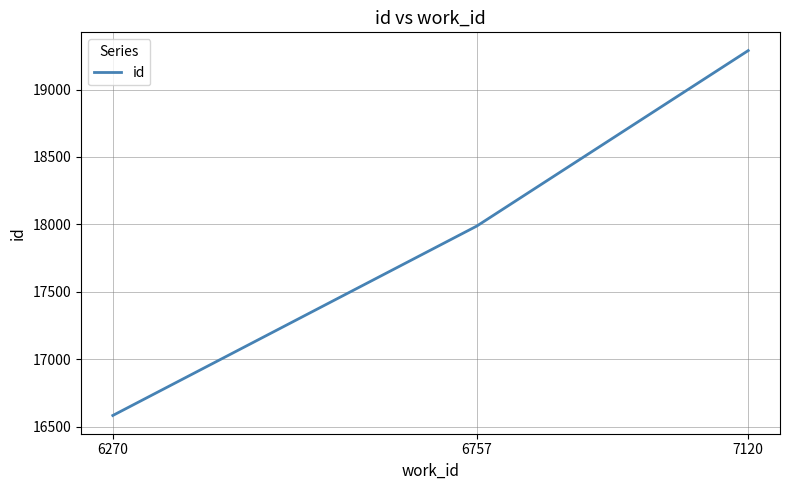

How many values are between 16583 and 19289?

3